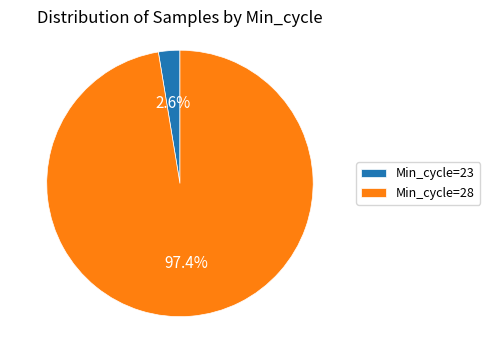

What is the smallest slice in the pie chart?

Min_cycle=23